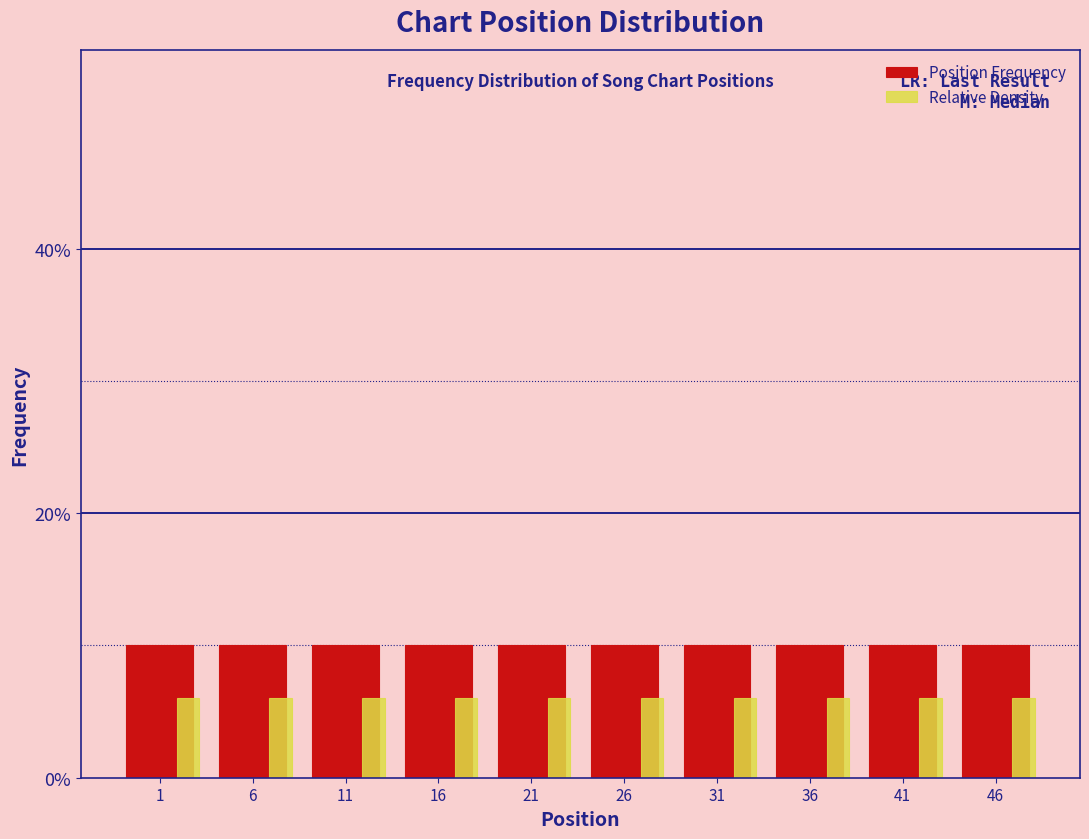

Which series has the largest total across all categories?

Position Frequency